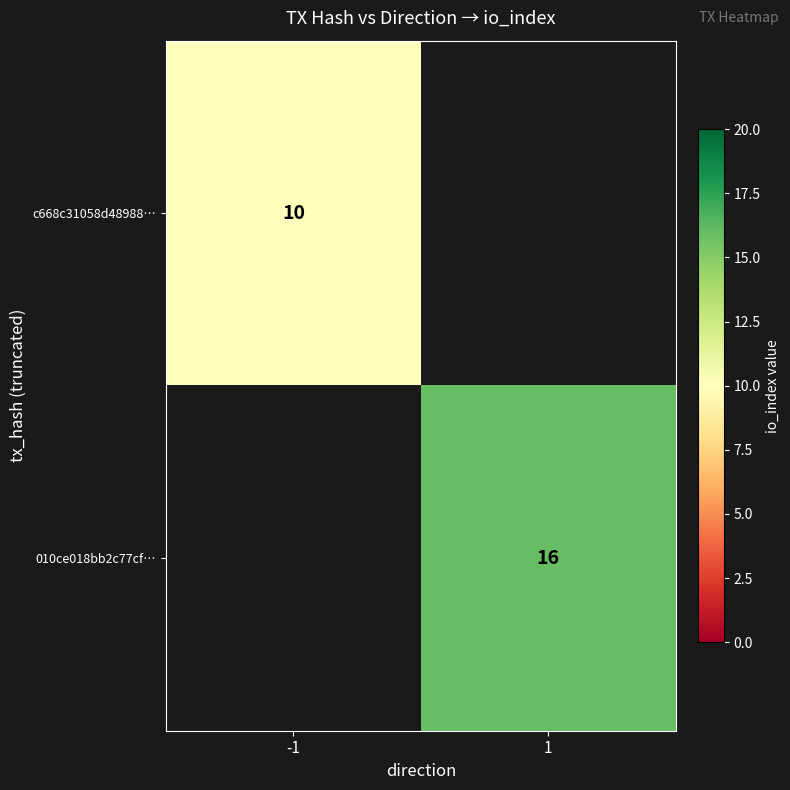

Is the value of 010ce018bb2c77cf… at 1 greater than the value of c668c31058d48988… at -1?

Yes